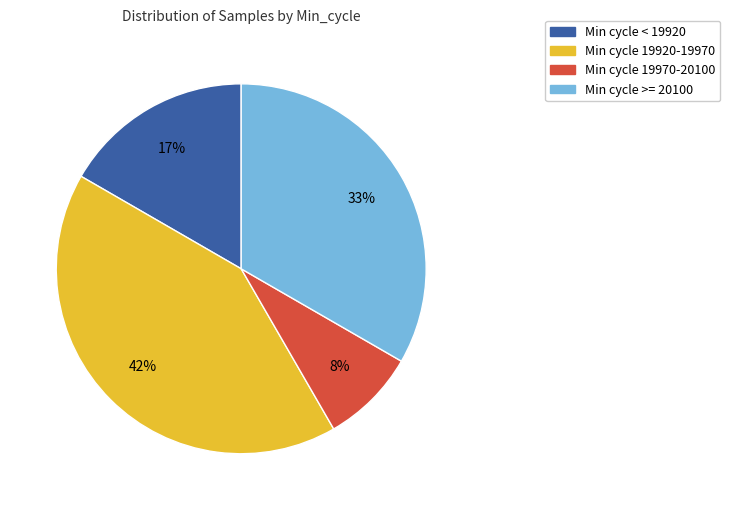

Does any single category account for the majority?

No